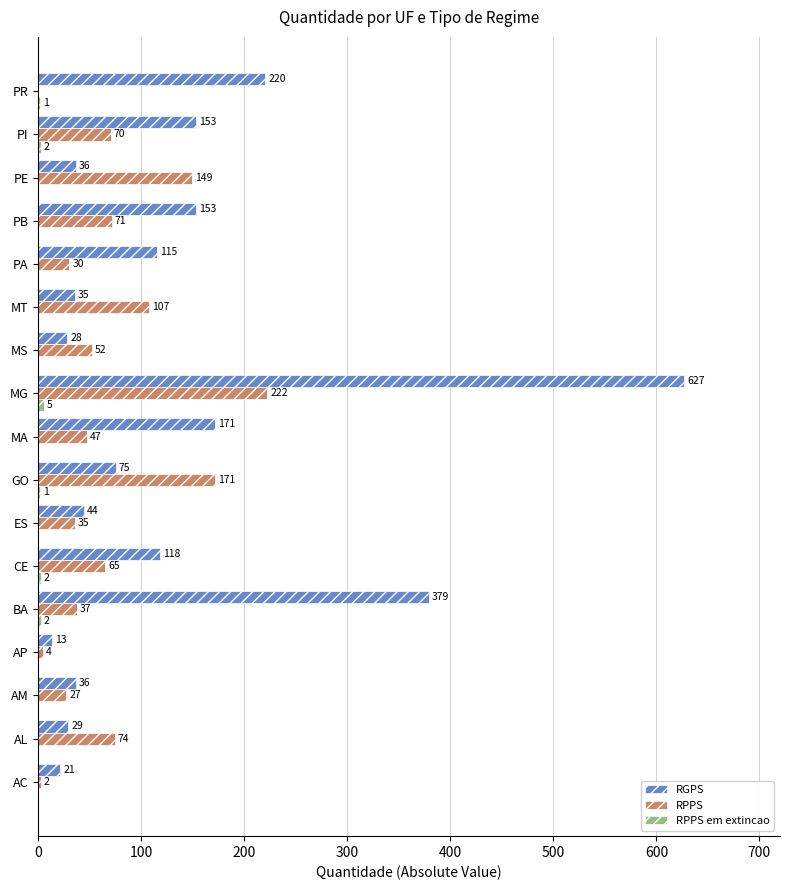

True or false: RPPS has a value of -125 at PR.

False